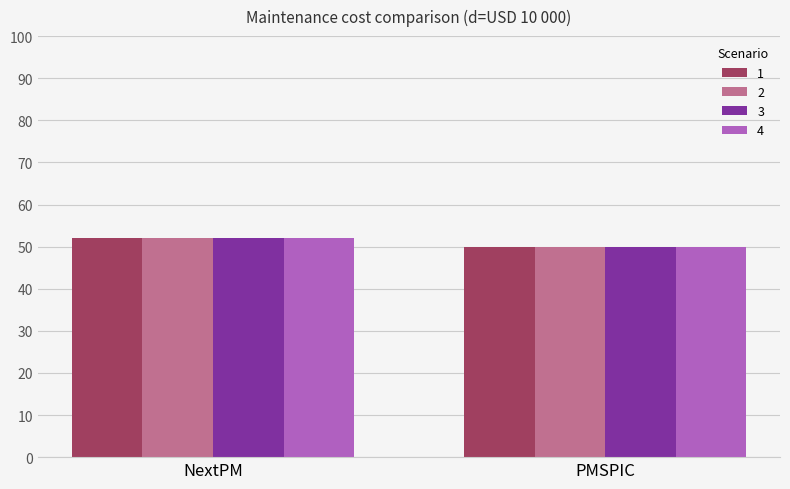

True or false: 2 has a value of 50 at PMSPIC.

True